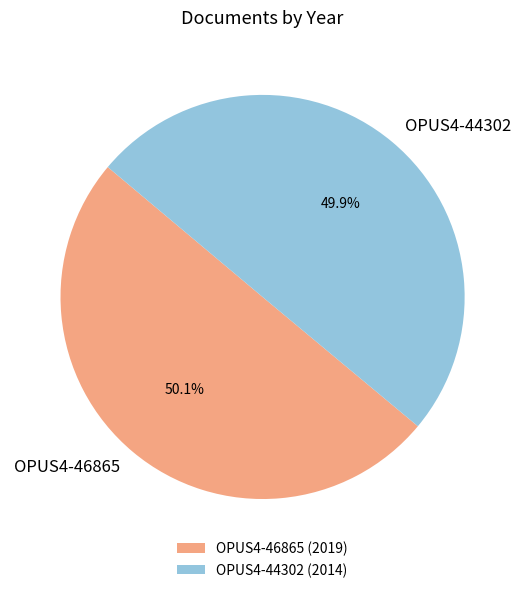

How much of the chart is everything except OPUS4-46865?

49.9%